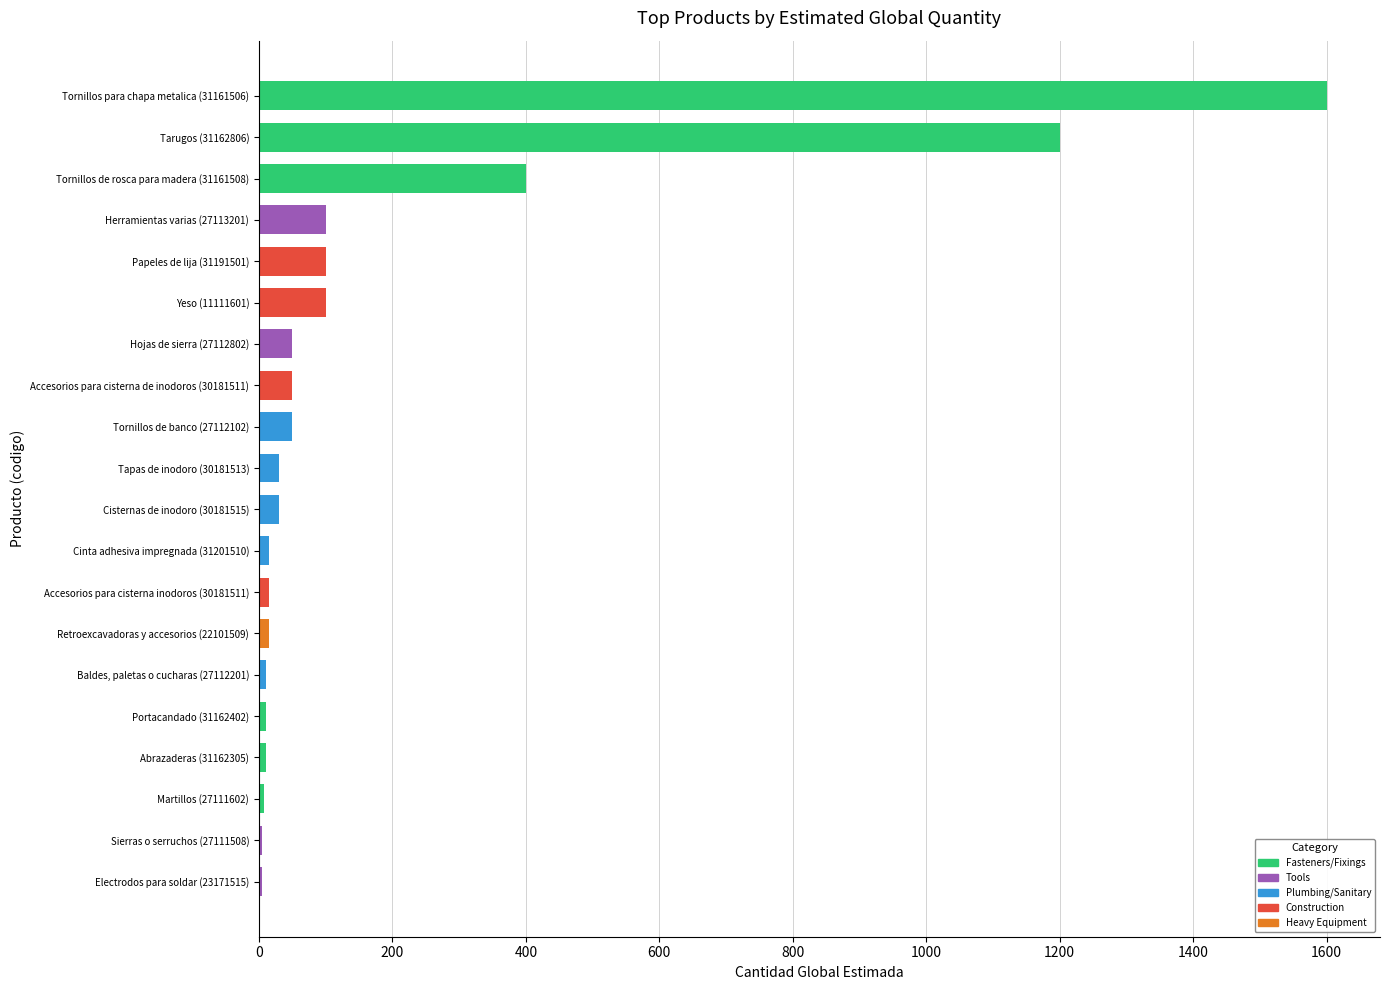

At which category does the chart reach its peak across all series?

Tornillos para chapa metalica (31161506)